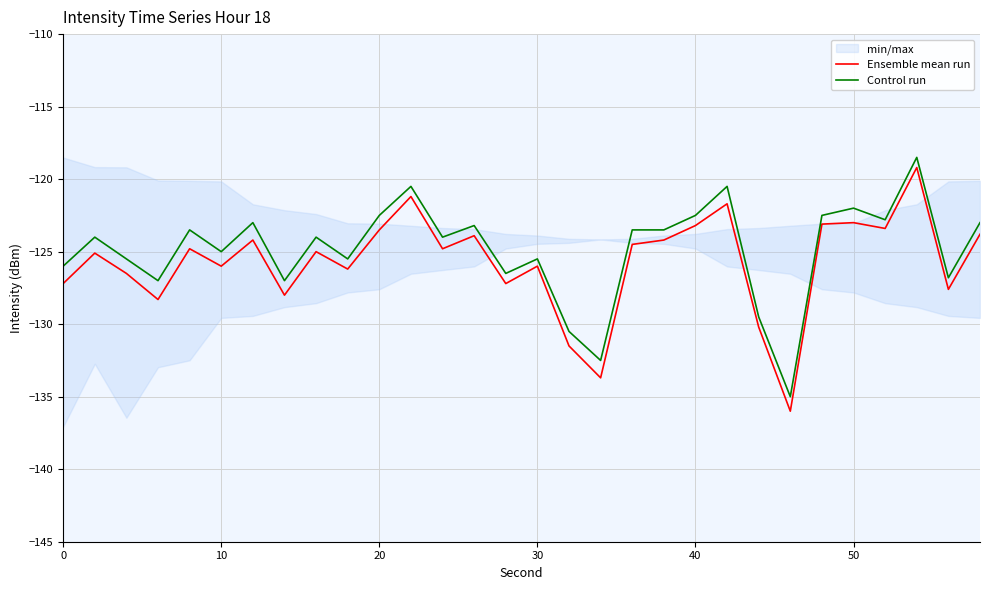

What is the maximum value for Ensemble mean run?

-119.2